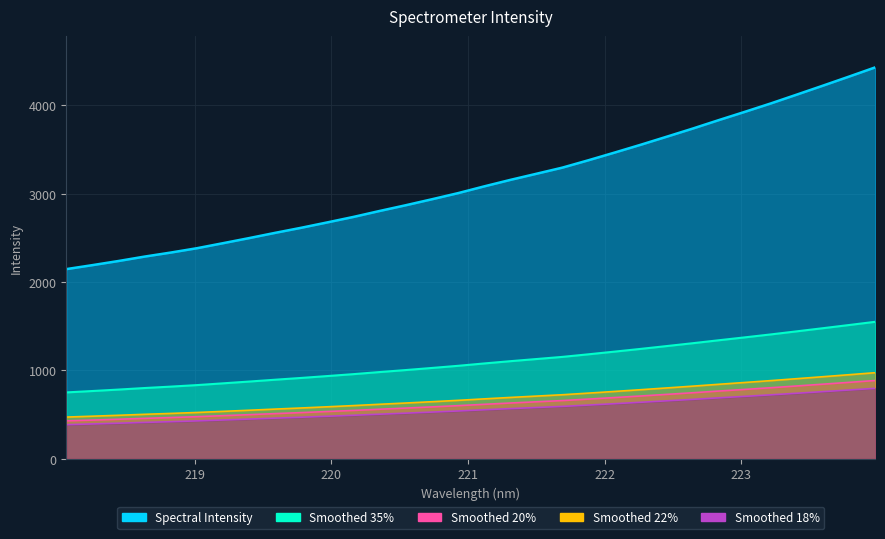

What position from the right is 221.8812?

12